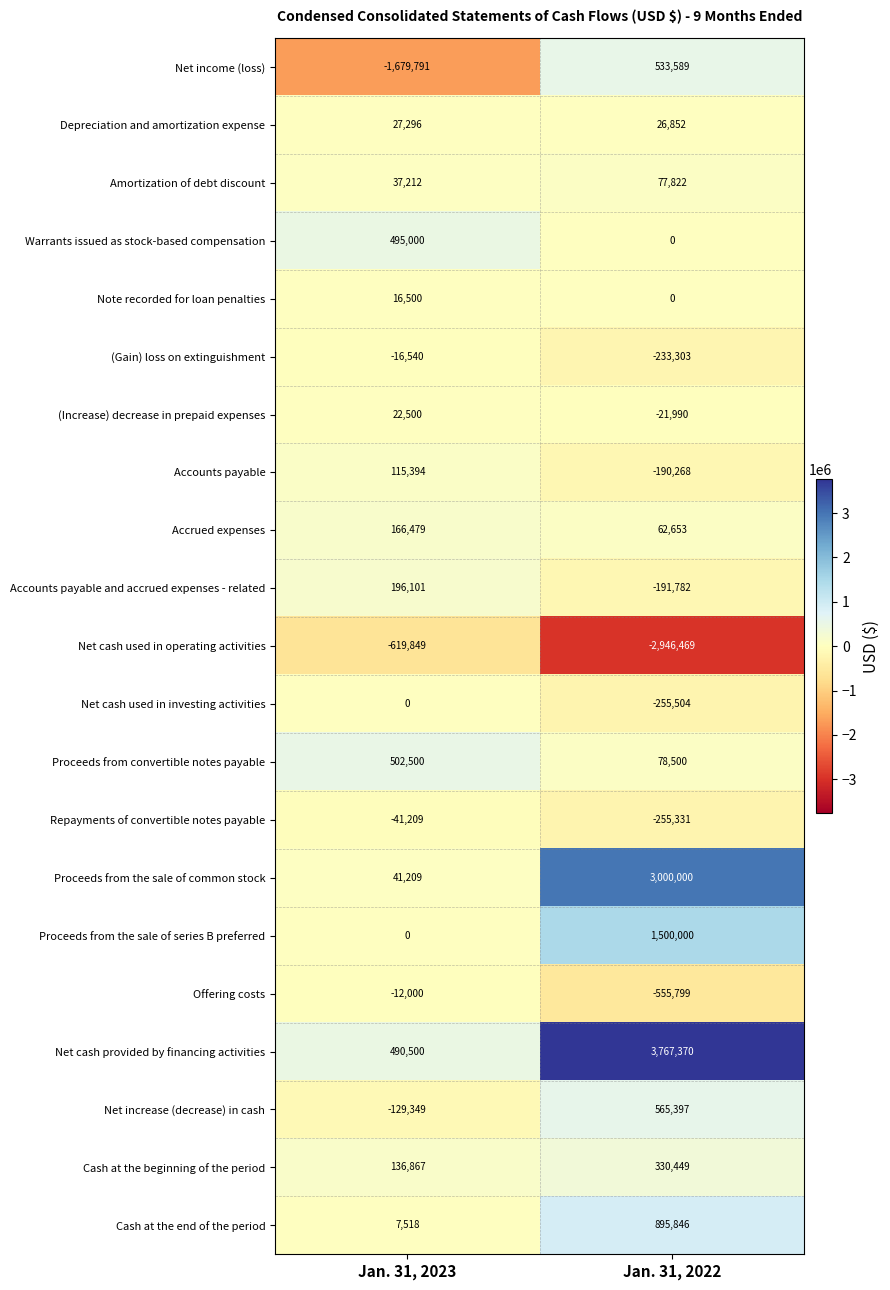

Read the Cash at the beginning of the period value at Jan. 31, 2022, to the nearest 10.

330450